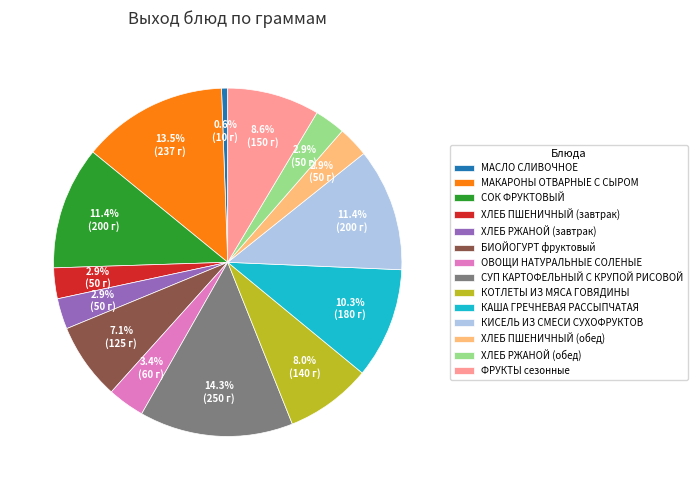

Which has a higher value, МАСЛО СЛИВОЧНОЕ or КАША ГРЕЧНЕВАЯ РАССЫПЧАТАЯ?

КАША ГРЕЧНЕВАЯ РАССЫПЧАТАЯ